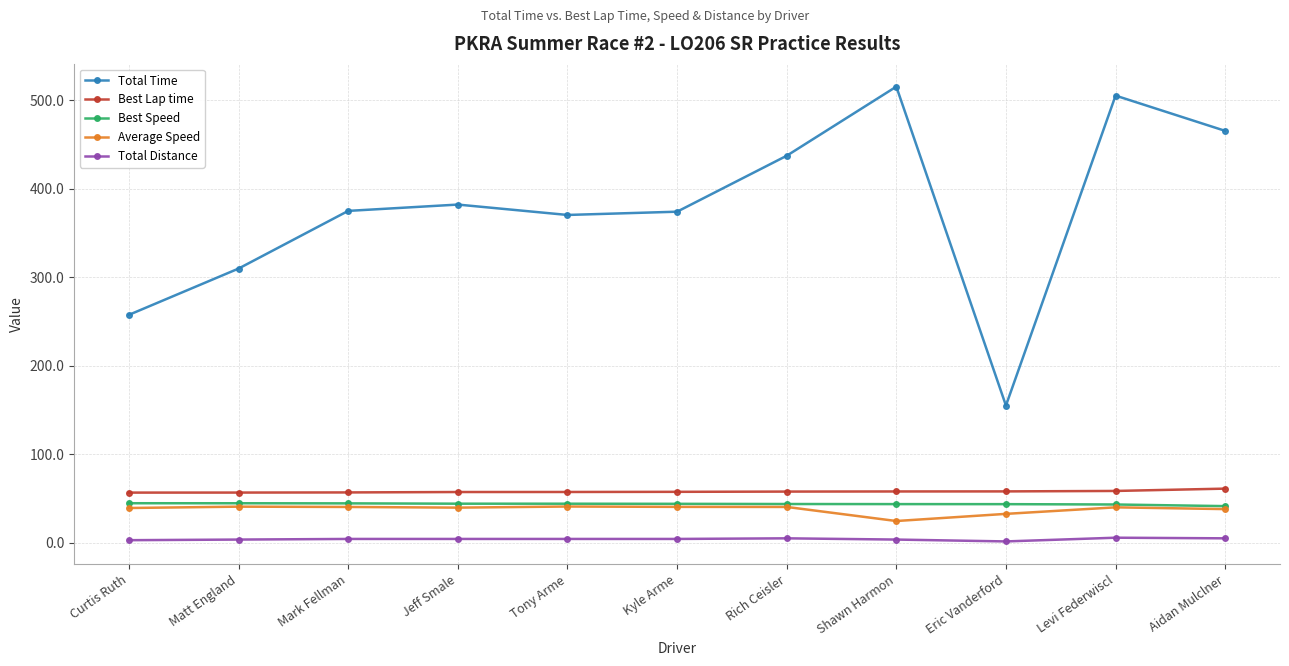

Which series has the largest total across all categories?

Total Time